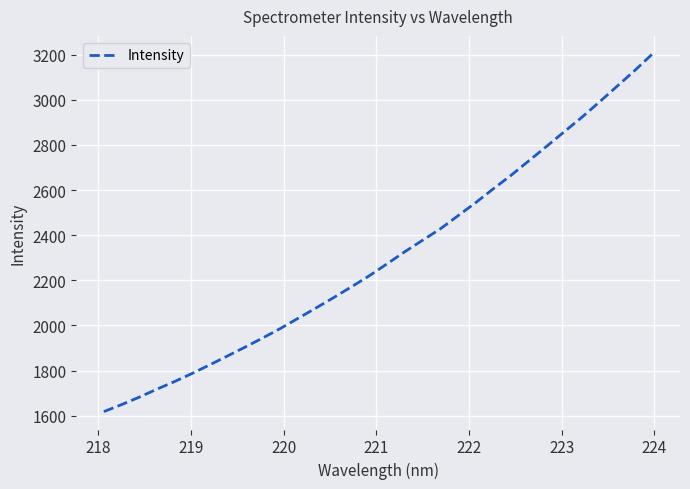

What is the minimum value shown in the chart?

1618.2